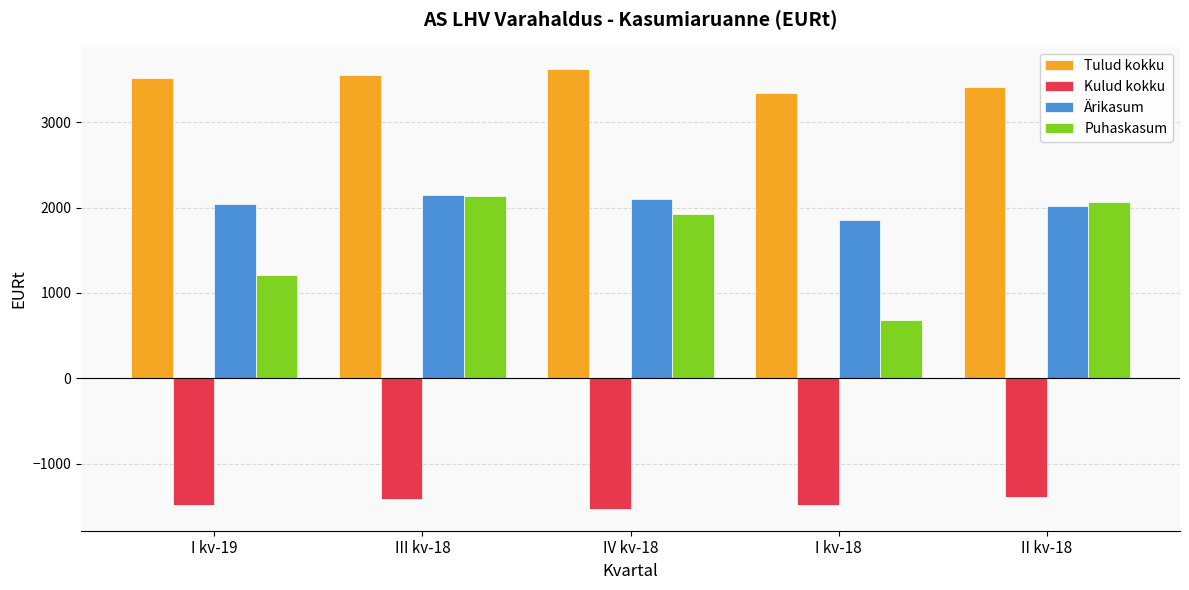

What is the minimum value for Tulud kokku?

3339.3